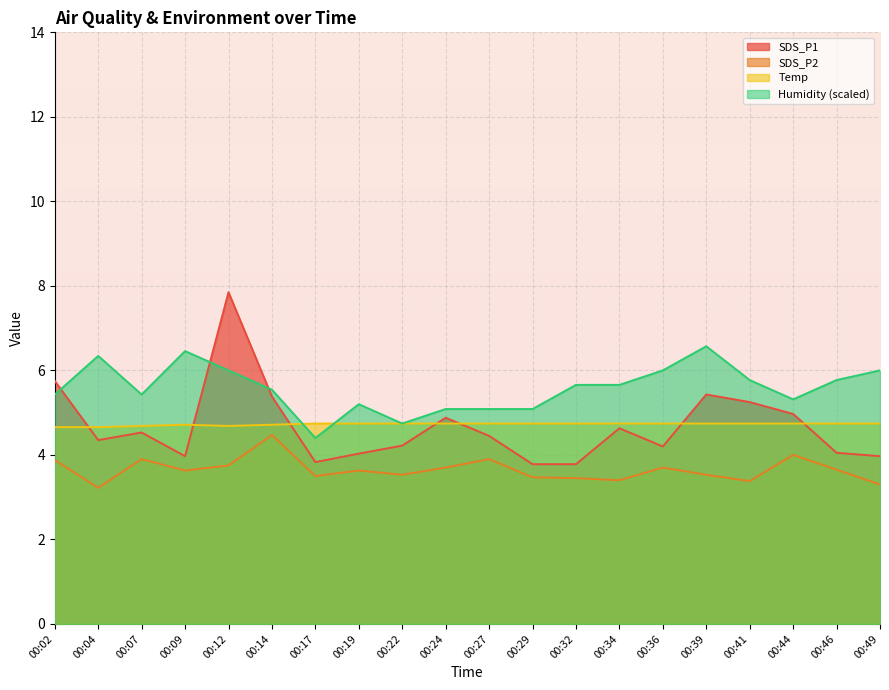

What are all the series names shown in the legend?

SDS_P1, SDS_P2, Temp, Humidity (scaled)